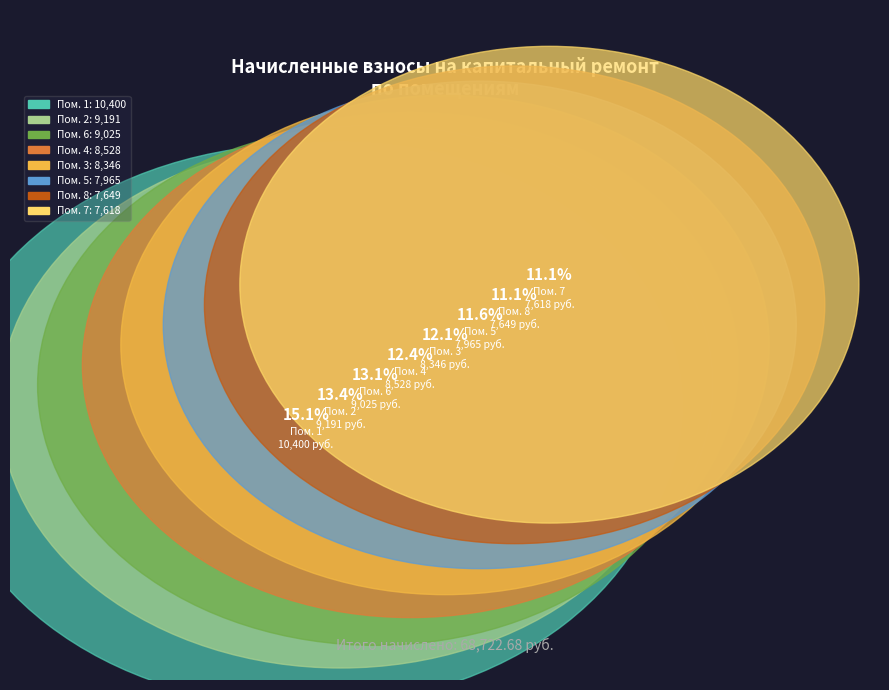

To the nearest percent, what percentage of the pie is 7?

11%